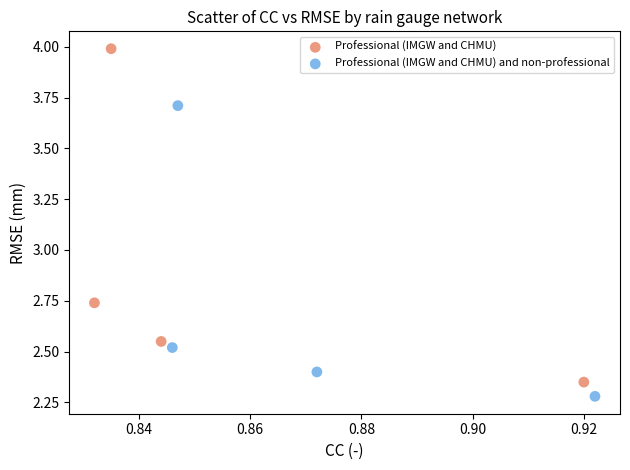

Which series contains the lowest Y value?

Professional (IMGW and CHMU) and non-professional